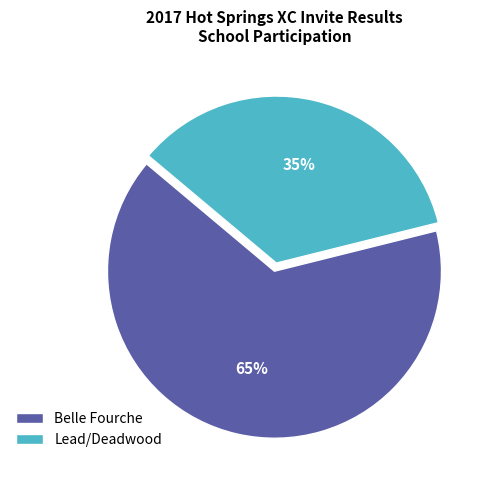

Which category accounts for the majority?

Belle Fourche